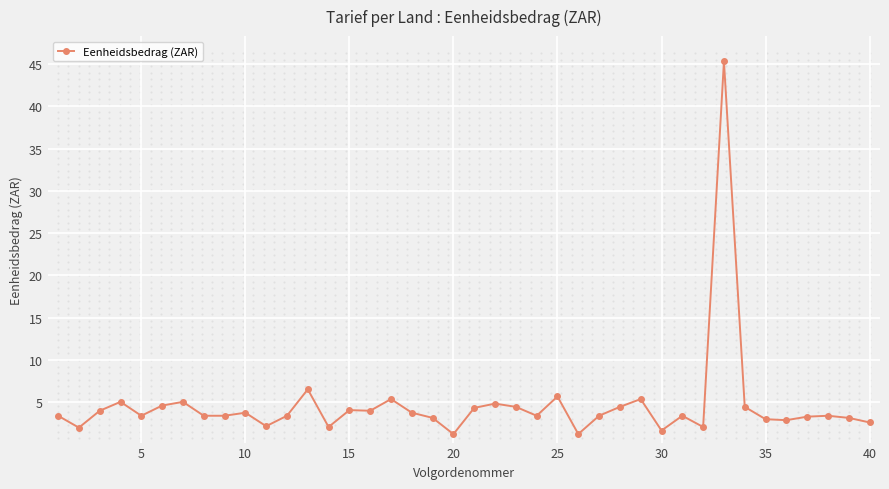

True or false: Eenheidsbedrag (ZAR) has a value of 2.6 at 40.

True